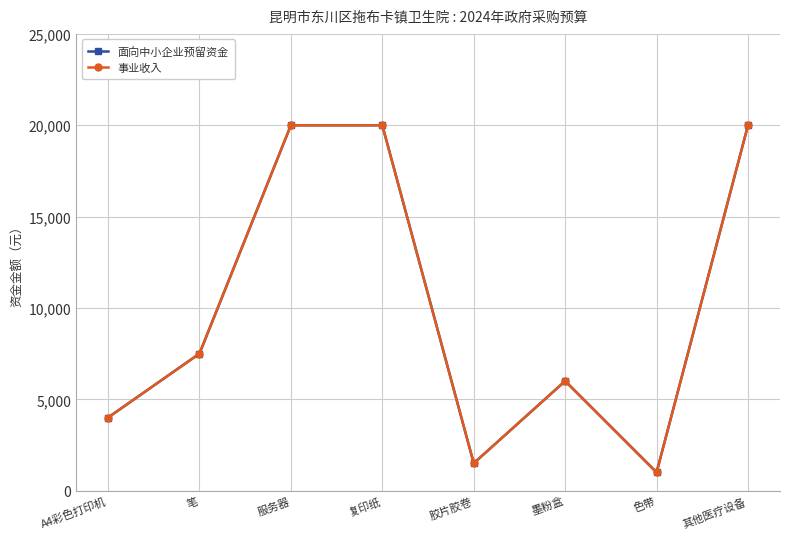

At which label does 面向中小企业预留资金 reach its peak?

服务器